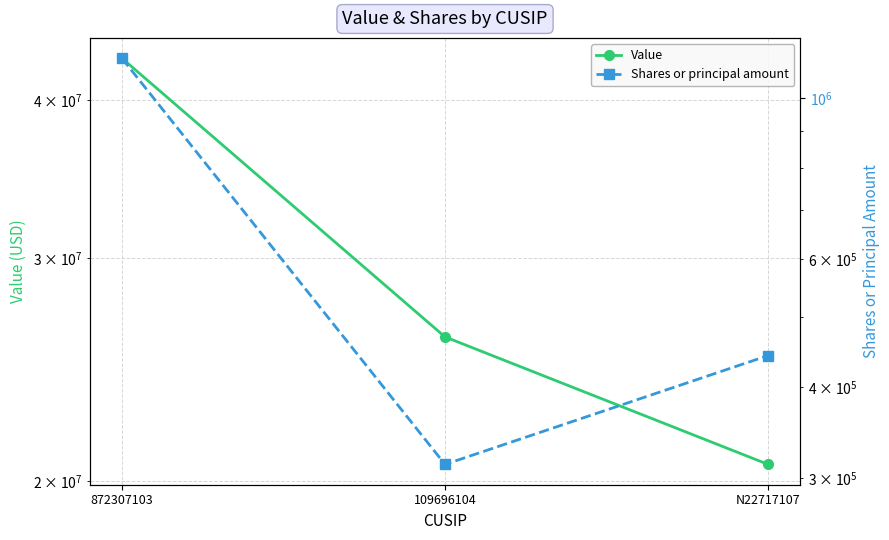

Where is Value nearest to the value 31885000?

109696104